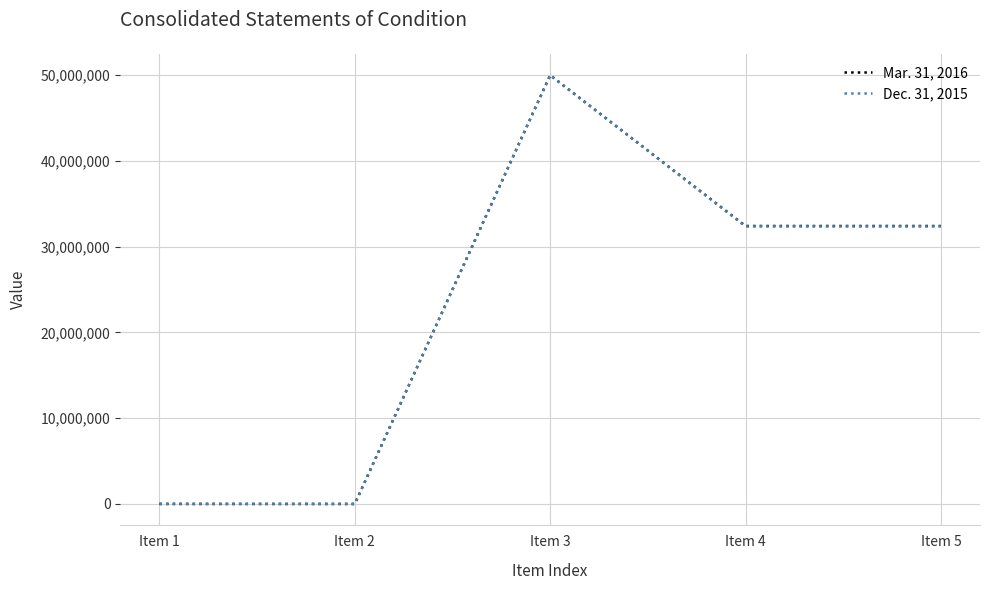

How many lines are shown in the chart?

2